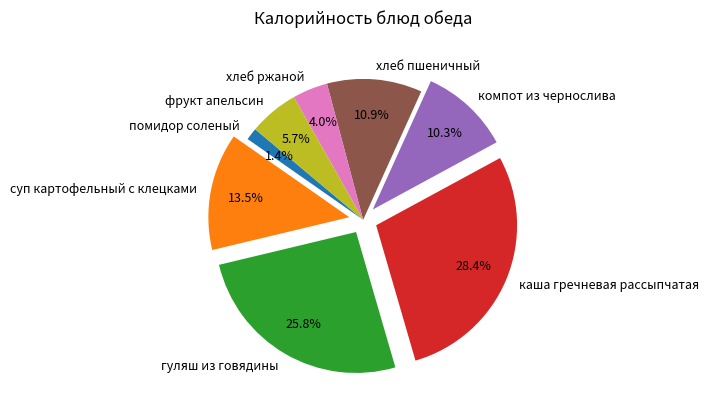

Is the sum of фрукт апельсин and каша гречневая рассыпчатая greater than half?

No